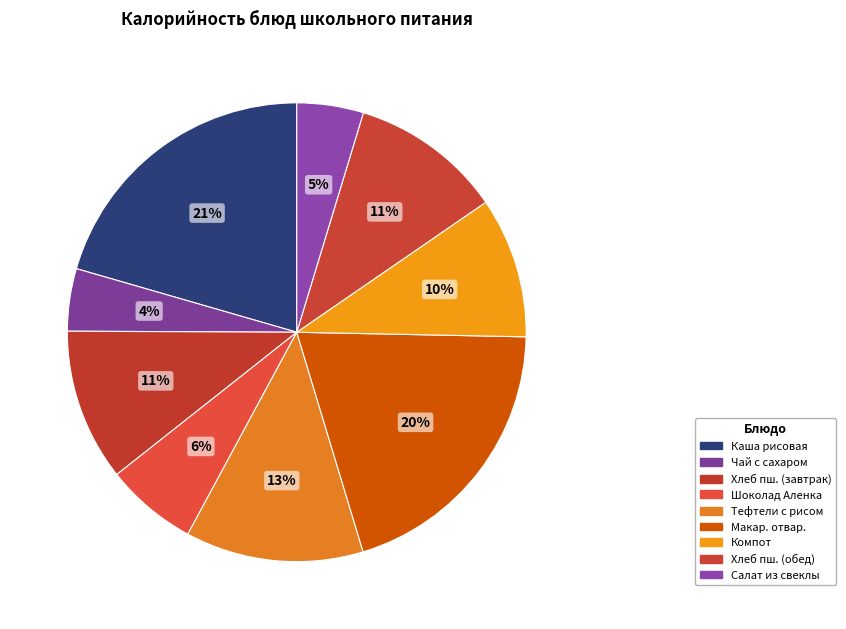

Does any single category account for the majority?

No